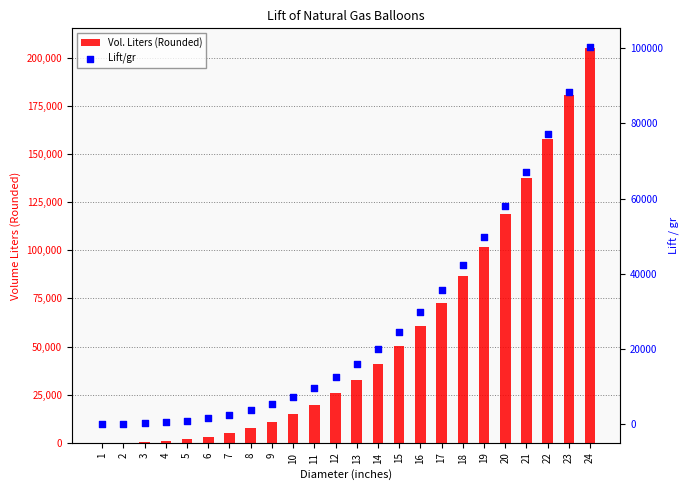

What are all the series names shown in the legend?

Vol. Liters (Rounded), Lift/gr